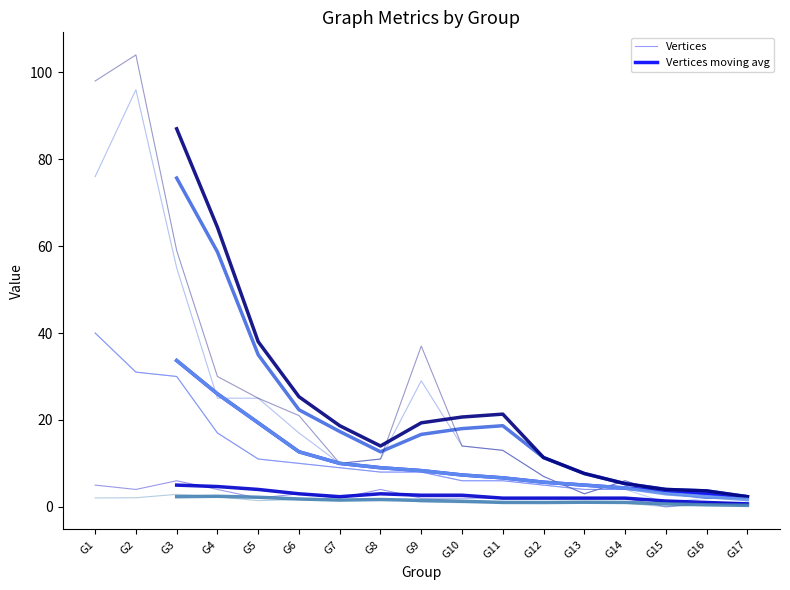

At which category is the sum across all series the highest?

G2